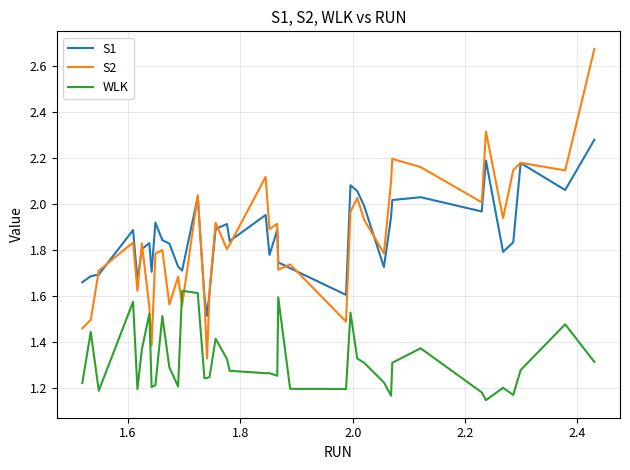

True or false: S1 and WLK intersect in this chart.

False